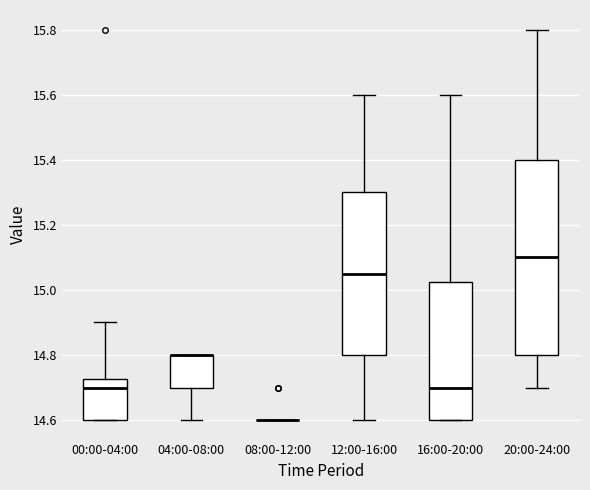

Reading left to right, read every box against the y-axis: the position of its median line, the range the box covers, and the ends of its whiskers. The values are not printed on the chart, so give them approximately, as read against the axis.

00:00-04:00: median 14.70, box 14.60 to 14.72, whiskers 14.60 to 14.90
04:00-08:00: median 14.80 (drawn on the box's upper edge), box 14.70 to 14.80, whiskers 14.60 to 14.80
08:00-12:00: box collapsed to a line at 14.60, whiskers 14.60 to 14.60
12:00-16:00: median 15.06, box 14.80 to 15.30, whiskers 14.60 to 15.60
16:00-20:00: median 14.70, box 14.60 to 15.02, whiskers 14.60 to 15.60
20:00-24:00: median 15.10, box 14.80 to 15.40, whiskers 14.70 to 15.80